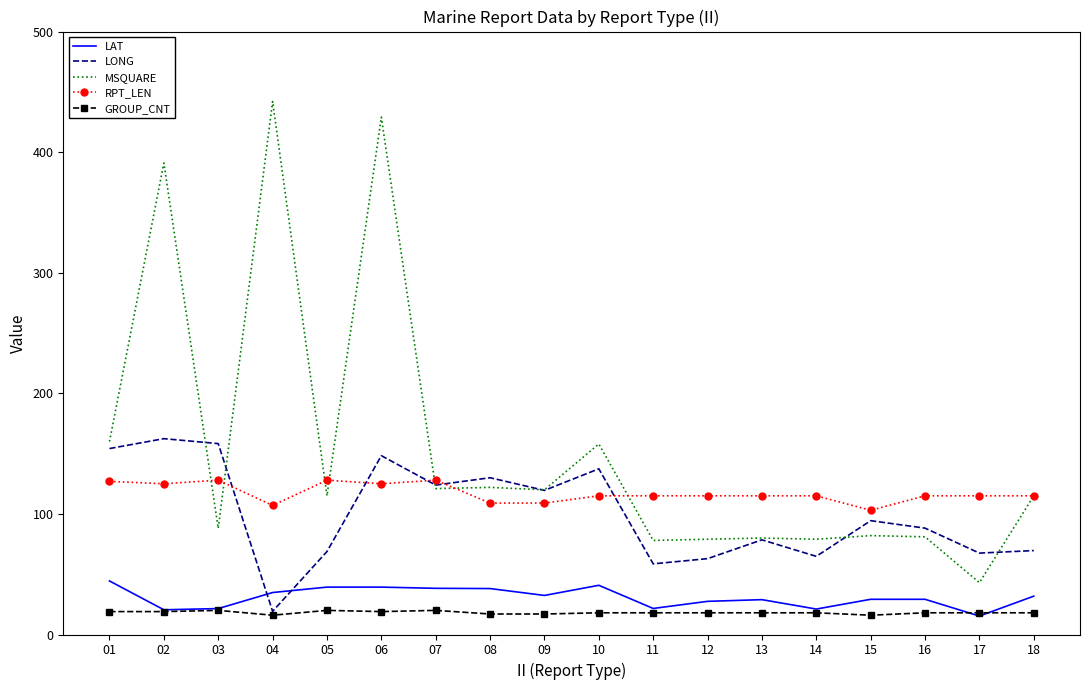

The LONG series shows 149.8 at 16. True or false?

False